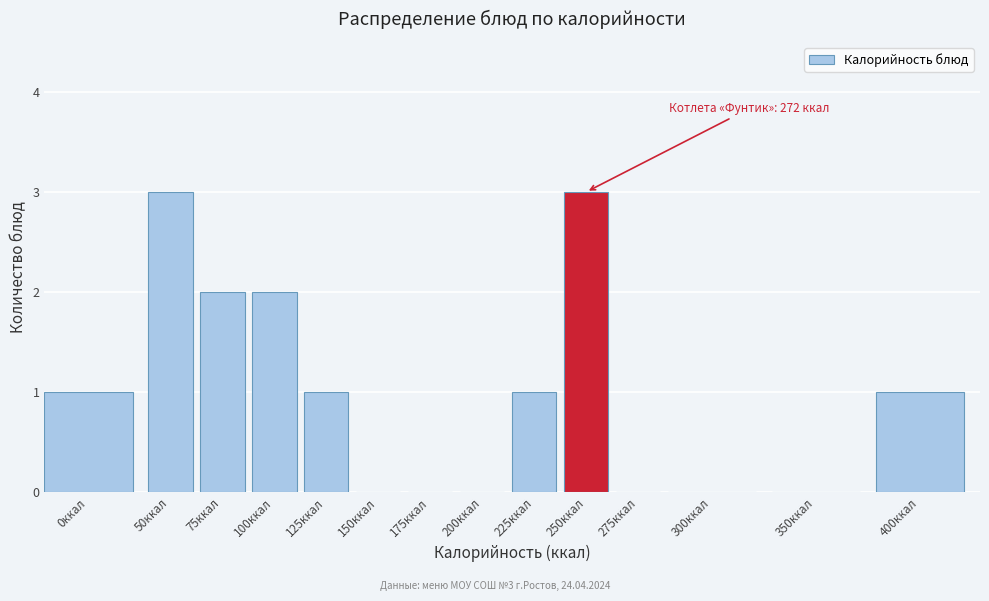

Reading left to right, list all the values displayed in this chart.

0ккал=1	50ккал=3	75ккал=2	100ккал=2	125ккал=1	150ккал=0	175ккал=0	200ккал=0	225ккал=1	250ккал=3	275ккал=0	300ккал=0	350ккал=0	400ккал=1